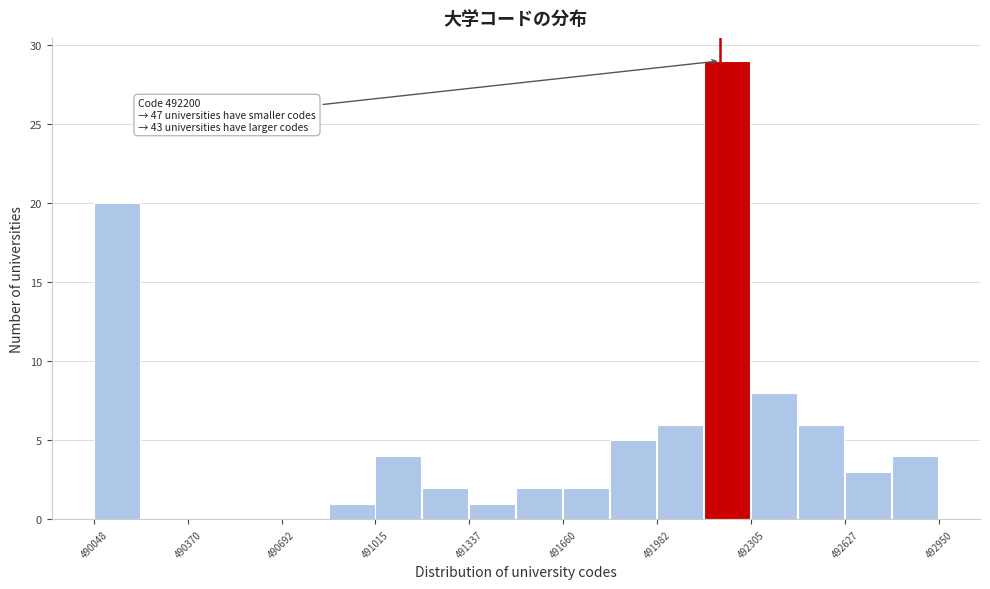

Around what value on the x-axis is the tallest bar? Give the approximate position of its centre, as read against the axis.

492200